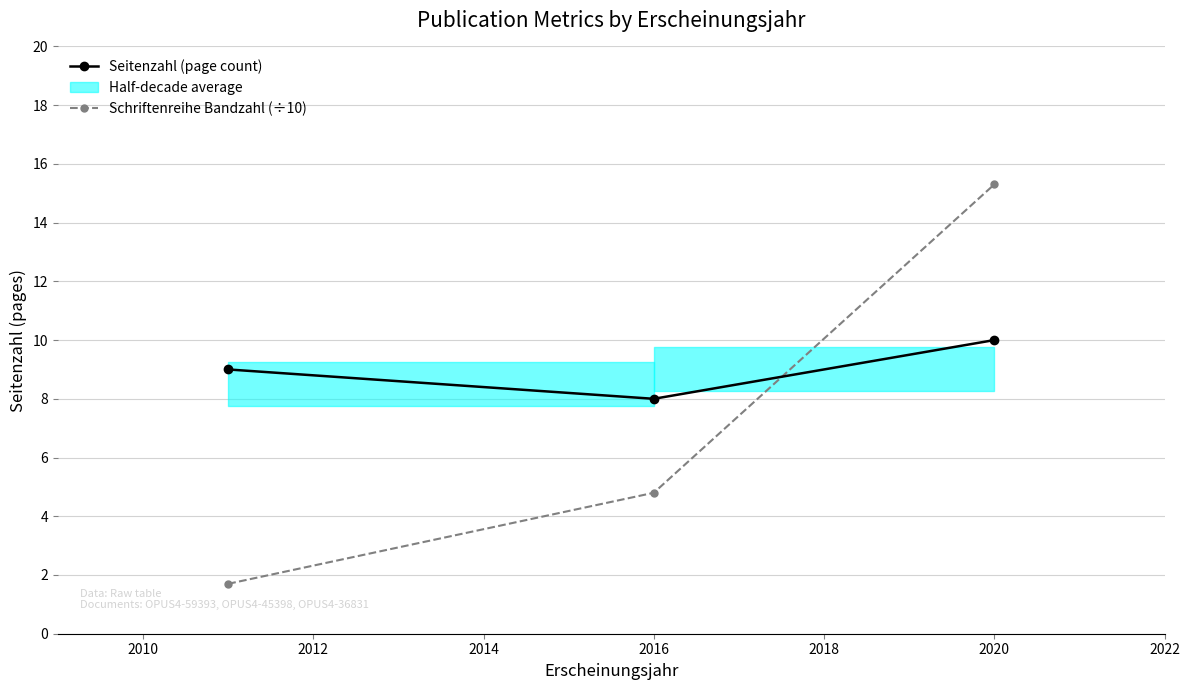

How many lines are shown in the chart?

2